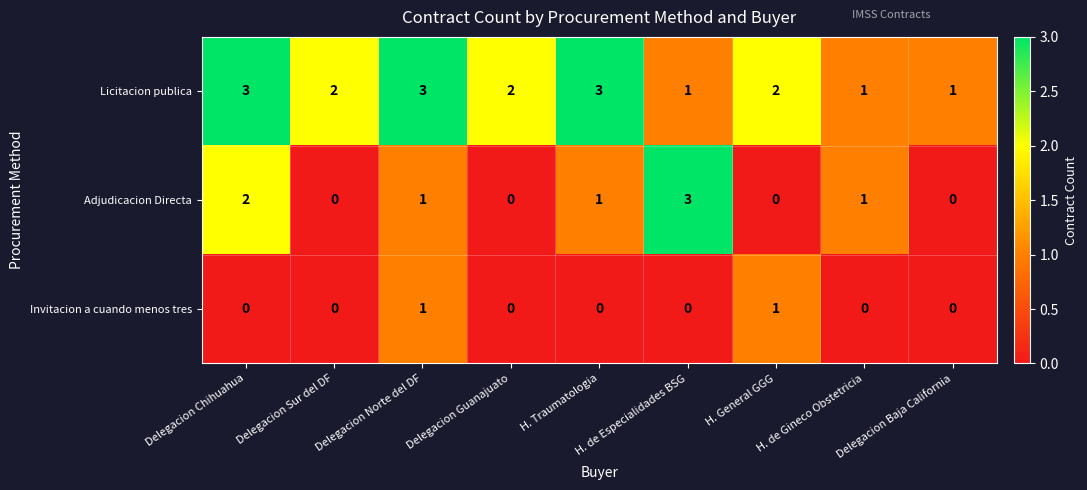

At which label does Licitacion publica first exceed 2?

Delegacion Chihuahua